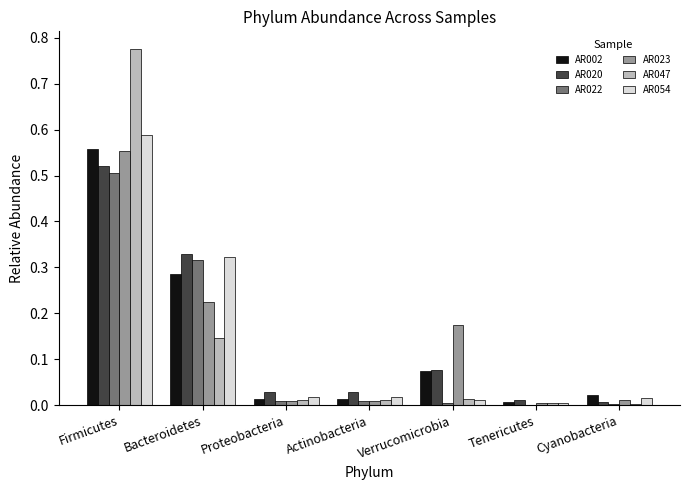

At which category does the chart reach its peak across all series?

Firmicutes